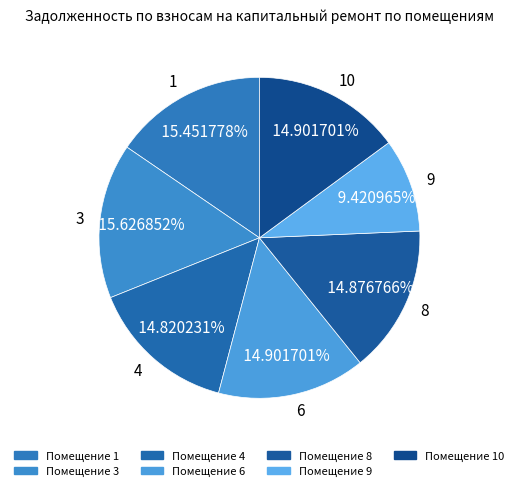

Combined, do 10 and 6 account for over 50%?

No